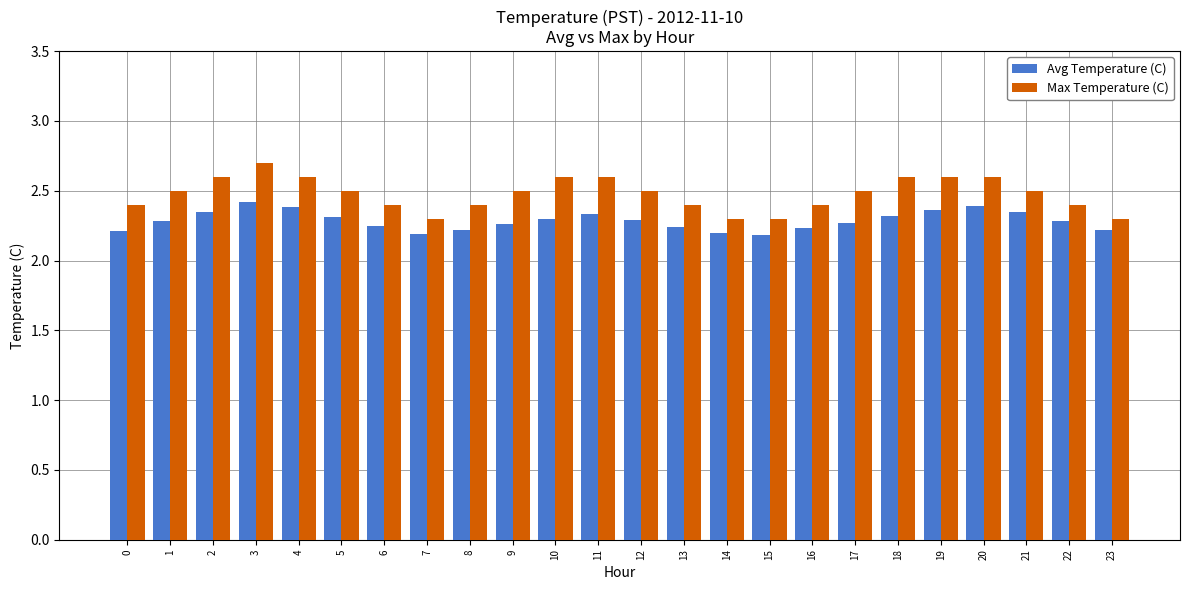

At which label does Max Temperature (C) reach its peak?

3